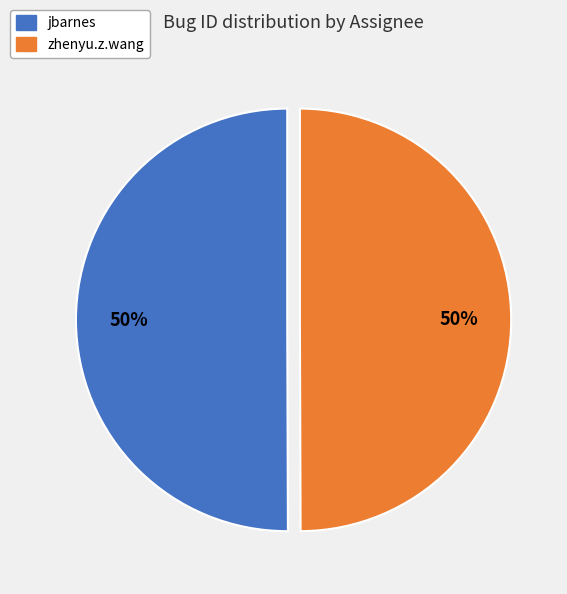

To the nearest percent, what percentage of the pie is jbarnes?

50%